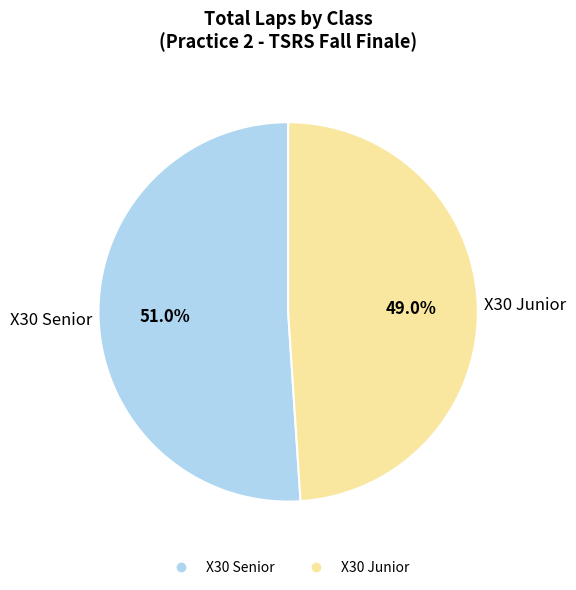

To the nearest percent, what is the average slice percentage?

50%